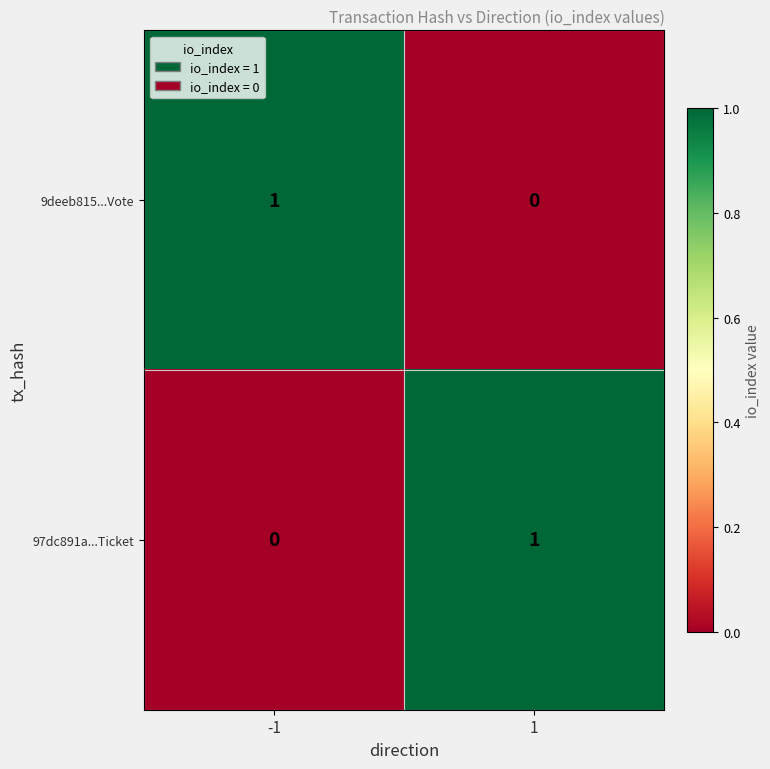

Is the value of 97dc891a...Ticket at -1 greater than the value of 9deeb815...Vote at -1?

No